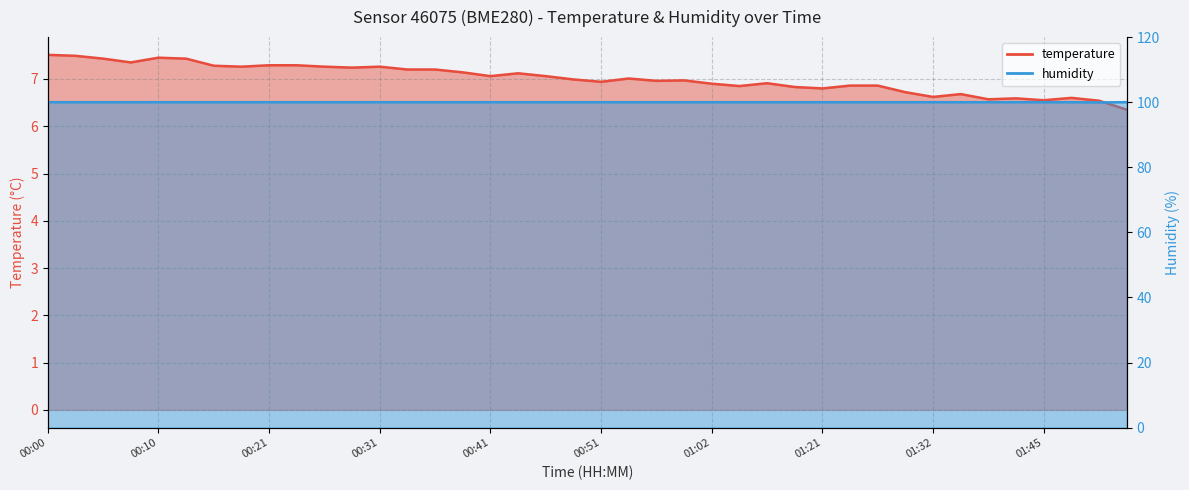

Which series has the widest spread of values?

temperature